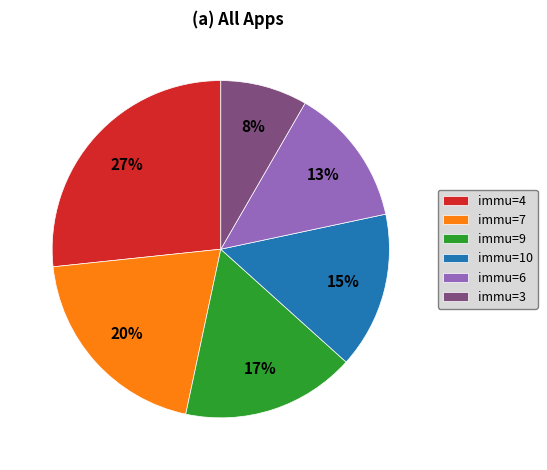

Approximately how many times larger is the value at immu=4 compared to immu=10?

1.8